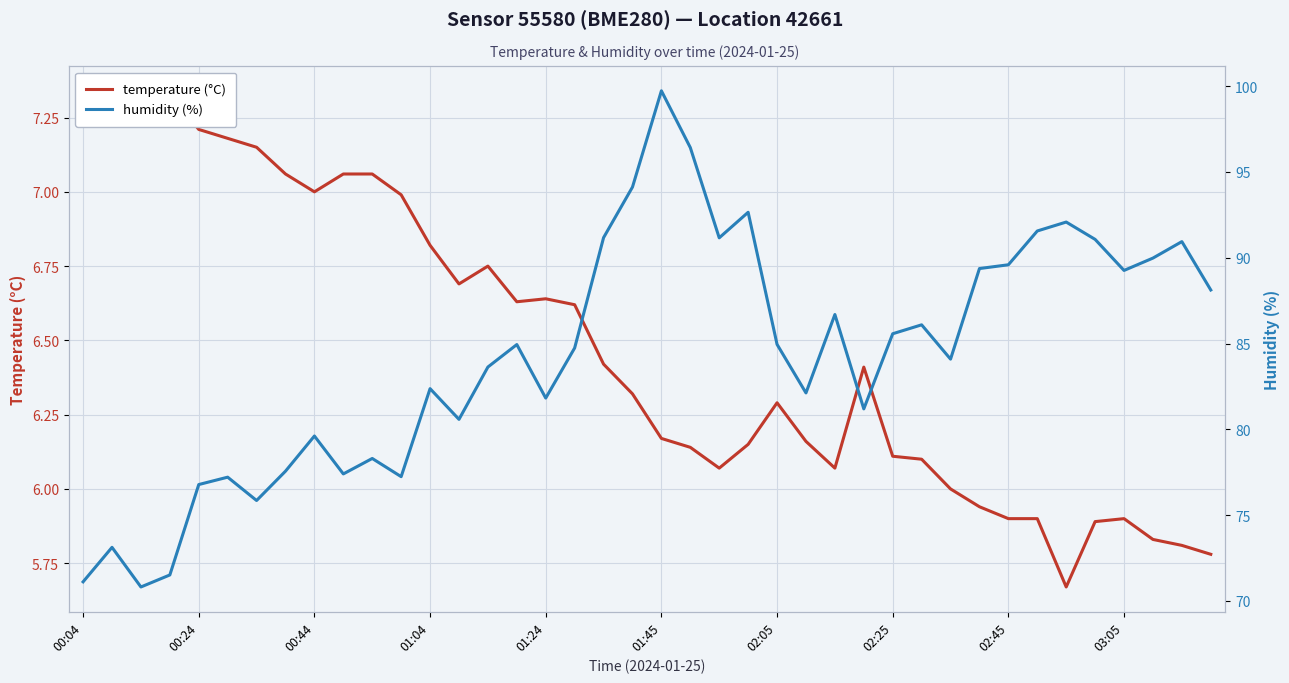

True or false: temperature (°C) and humidity (%) intersect in this chart.

False